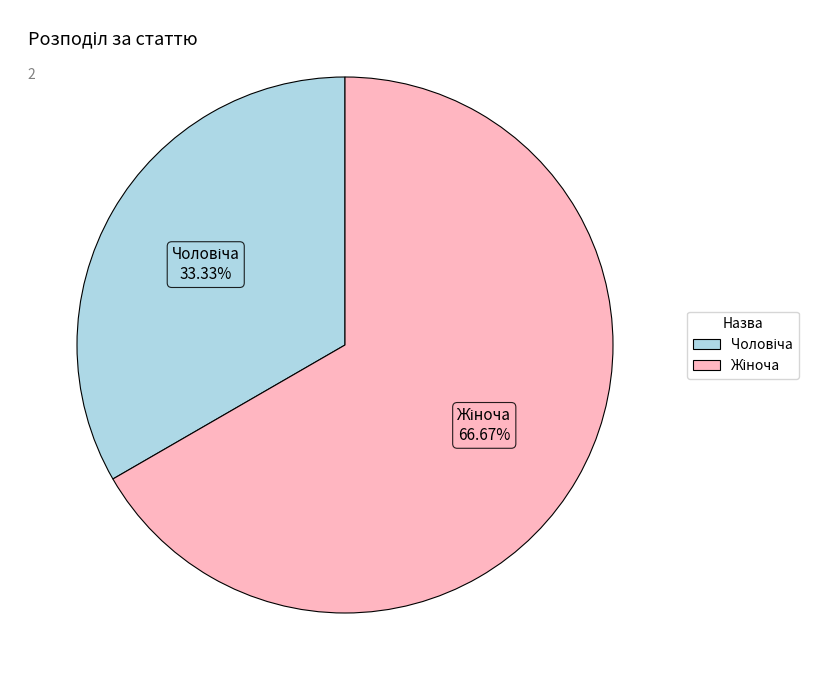

Is there a majority slice in this chart?

Yes